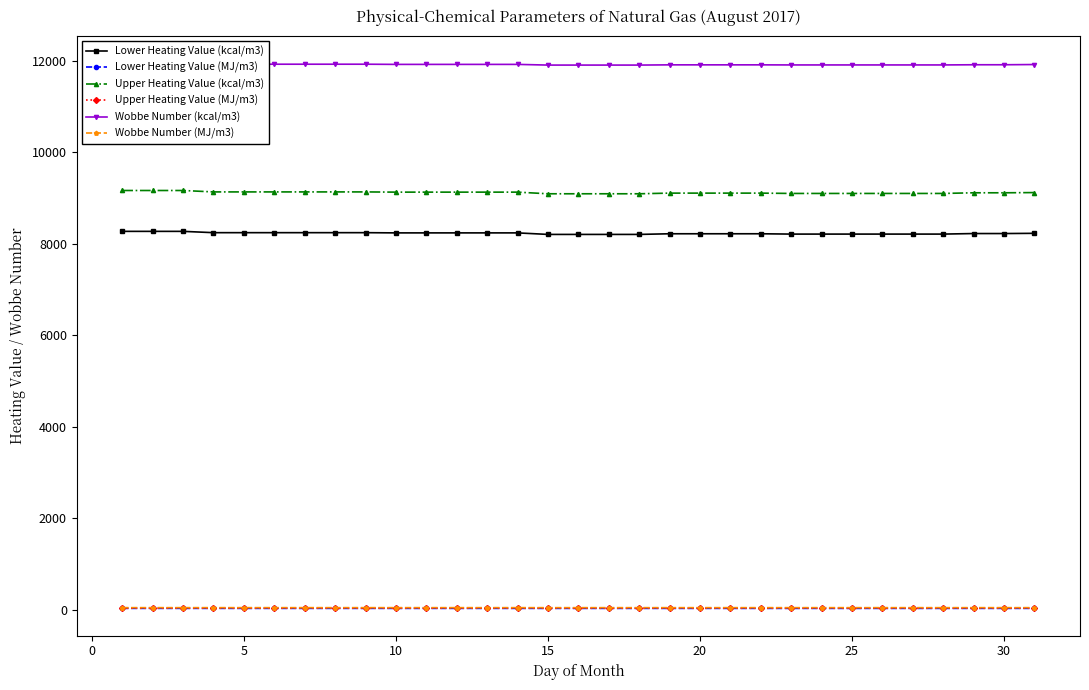

True or false: Wobbe Number (MJ/m3) and Upper Heating Value (kcal/m3) intersect in this chart.

False